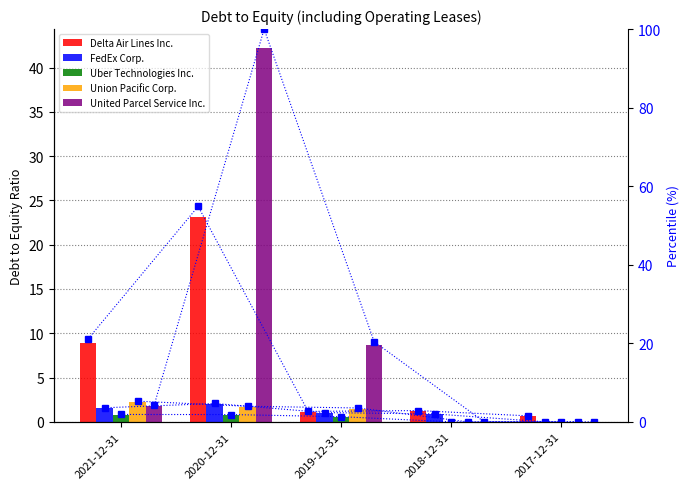

Rank the series at 2017-12-31 from highest to lowest value.

Delta Air Lines Inc., FedEx Corp., Uber Technologies Inc., Union Pacific Corp., United Parcel Service Inc.